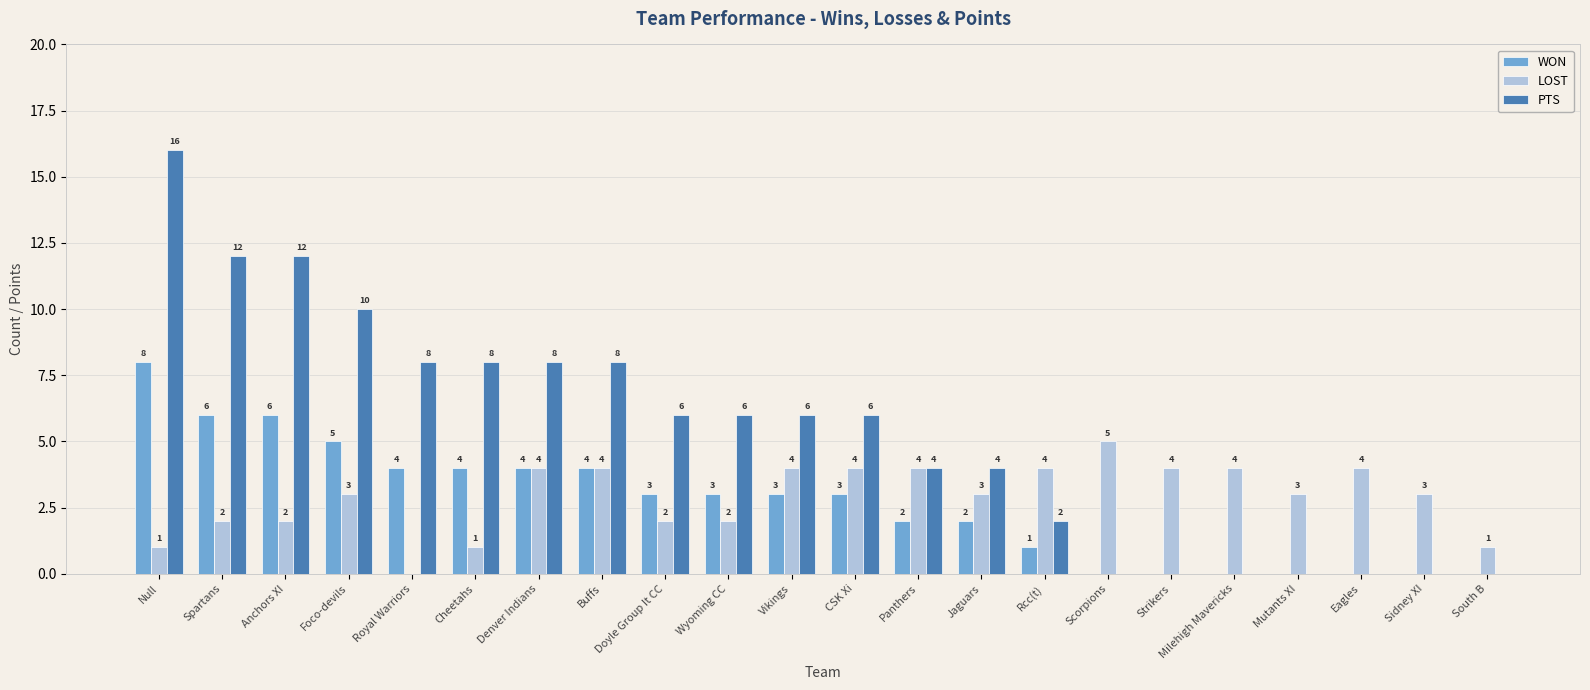

Reading left to right, extract all data points from this chart.

WON: 8	6	6	5	4	4	4	4	3	3	3	3	2	2	1	0	0	0	0	0	0	0
LOST: 1	2	2	3	0	1	4	4	2	2	4	4	4	3	4	5	4	4	3	4	3	1
PTS: 16	12	12	10	8	8	8	8	6	6	6	6	4	4	2	0	0	0	0	0	0	0